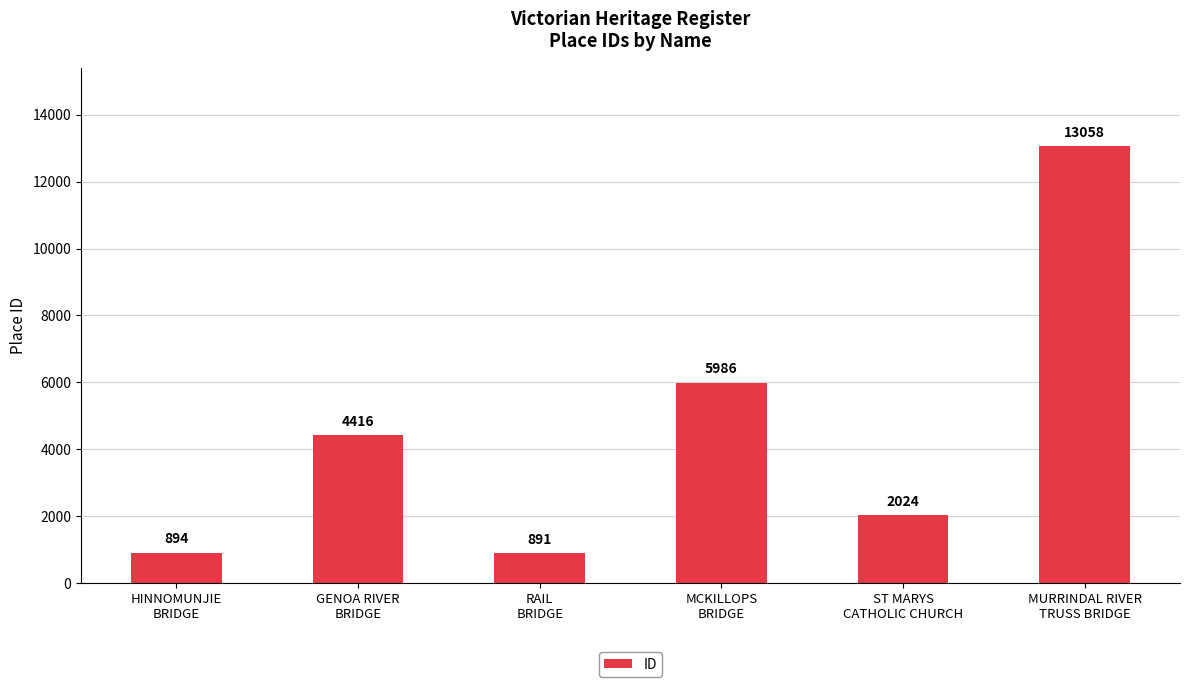

How many bars are there in total?

6